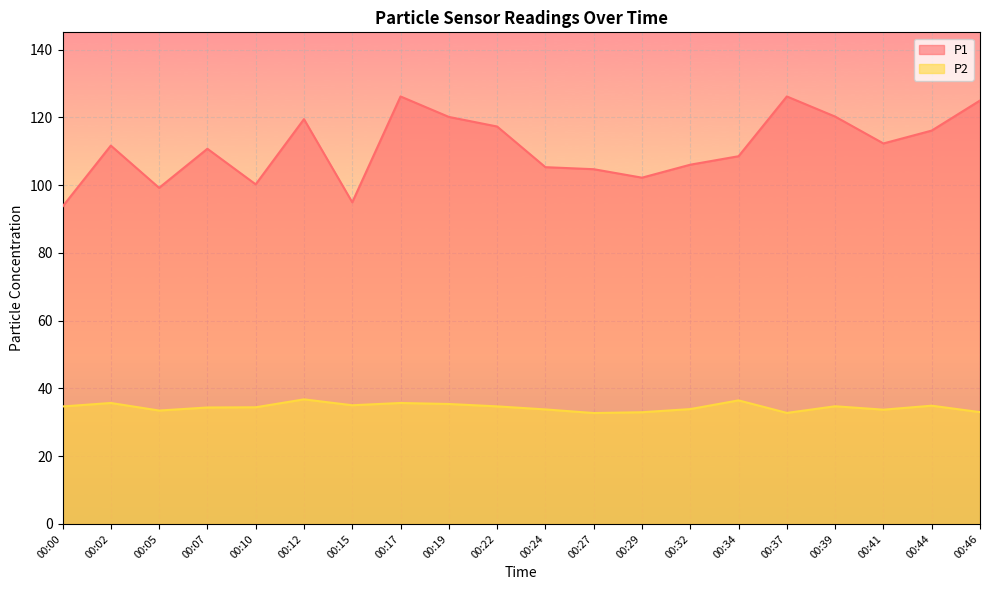

True or false: P1 and P2 intersect in this chart.

False